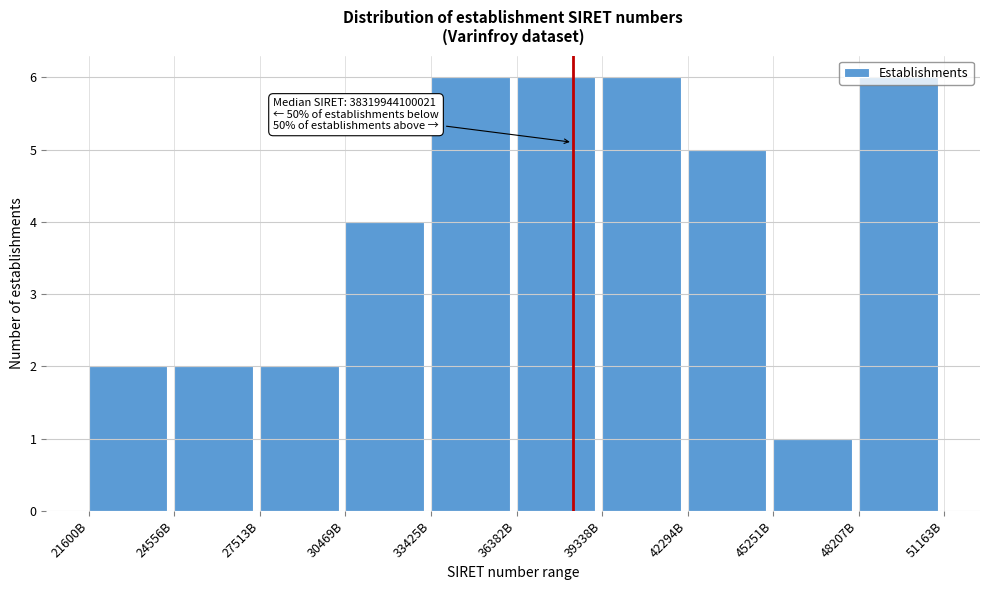

Which has a higher value, 30469B or 33425B?

33425B